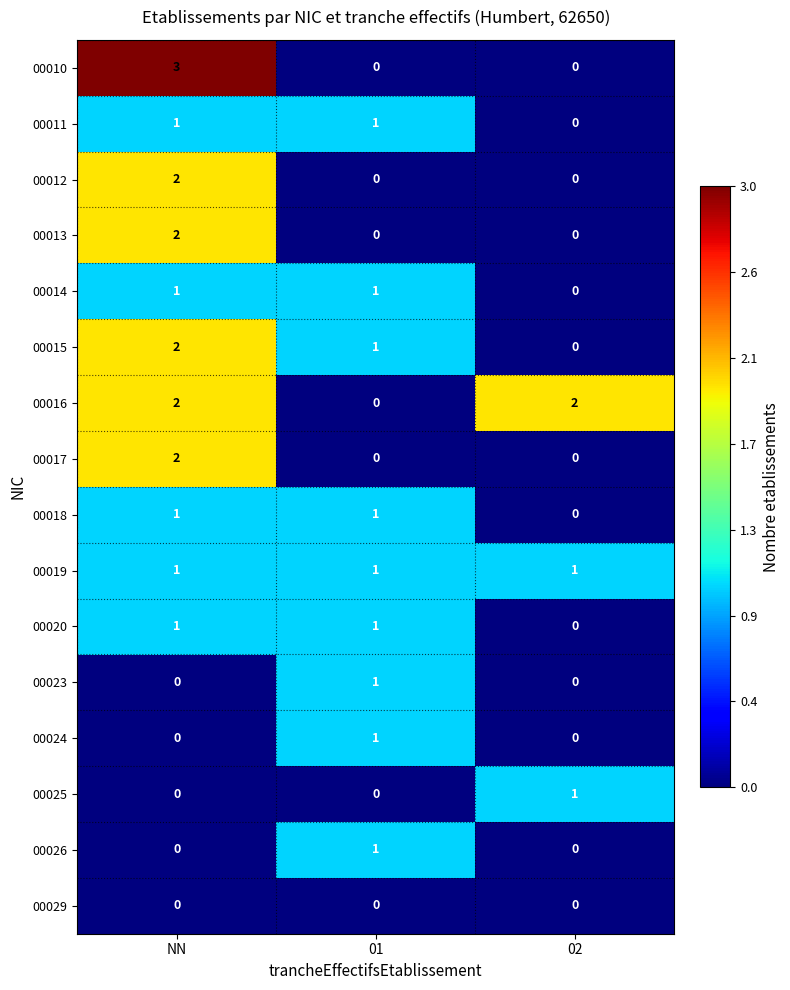

Which label corresponds to the largest value in the chart?

NN